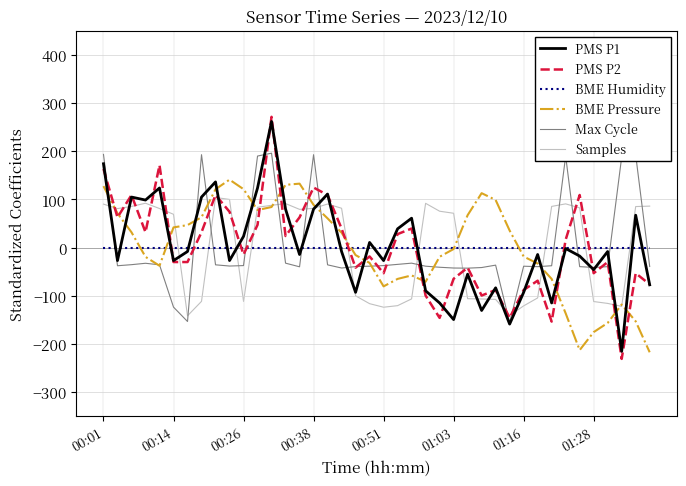

What is the difference between the second highest and second lowest values in the BME Pressure series?

345.6